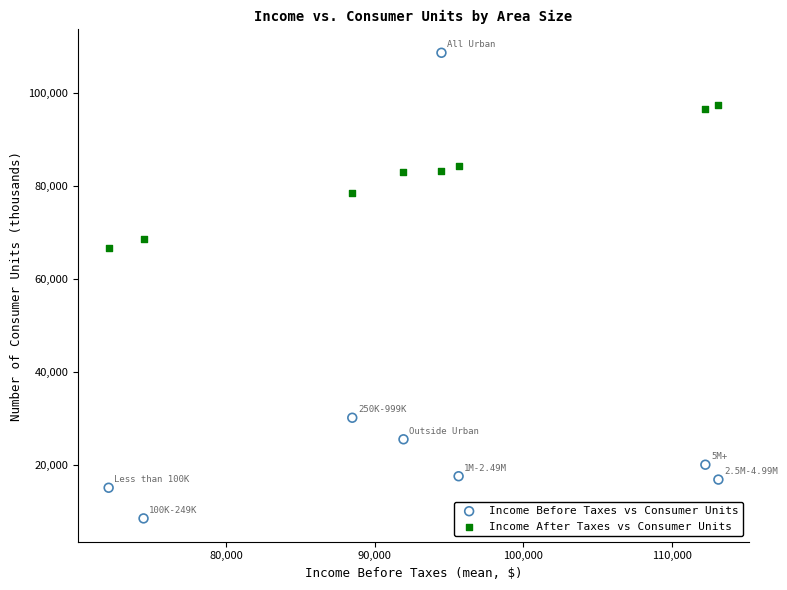

Which series contains the highest Y value?

Income Before Taxes vs Consumer Units